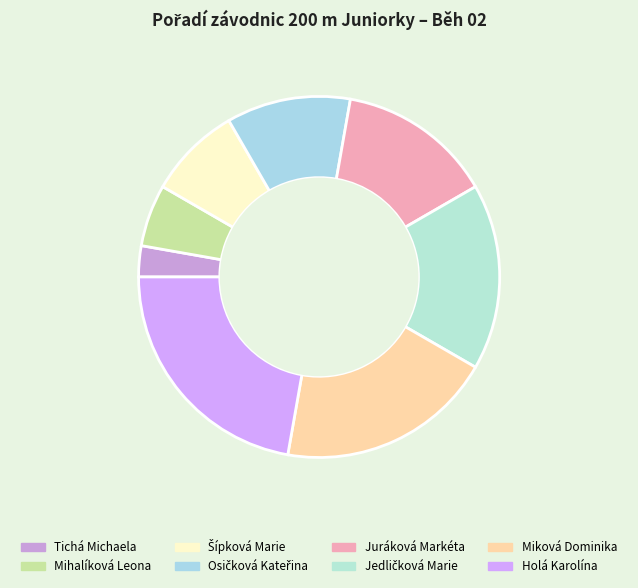

How many segments does this pie chart have?

8